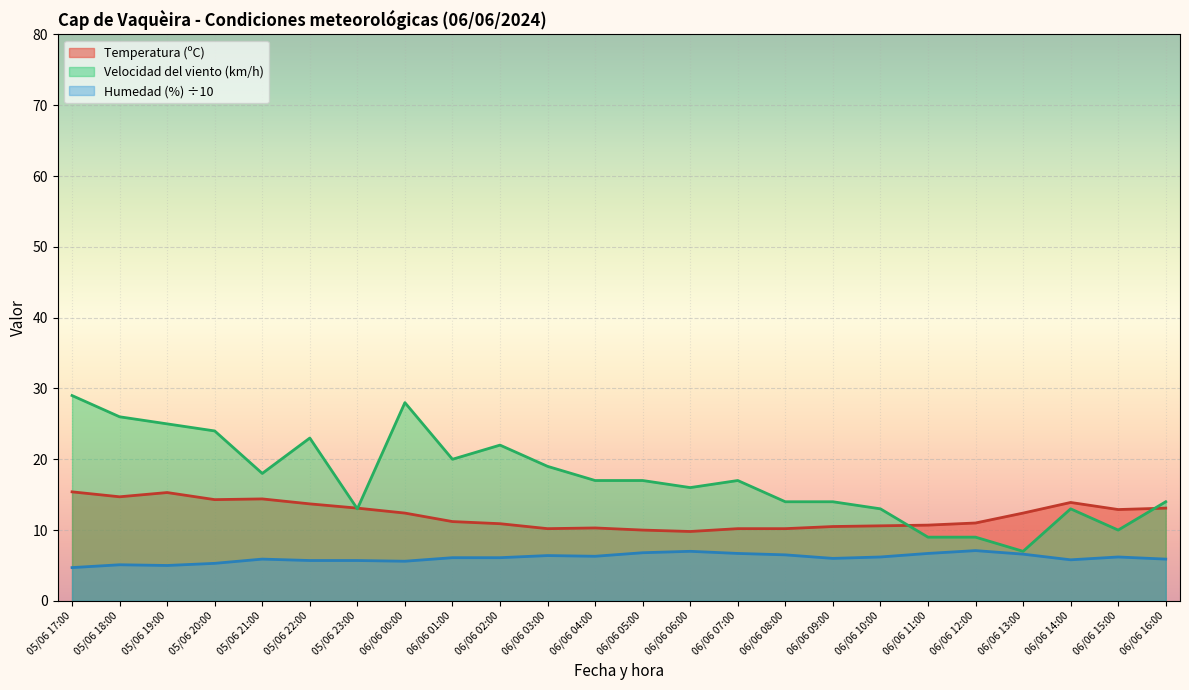

In Temperatura (ºC), how many points are higher than both neighbors (excluding endpoints)?

4